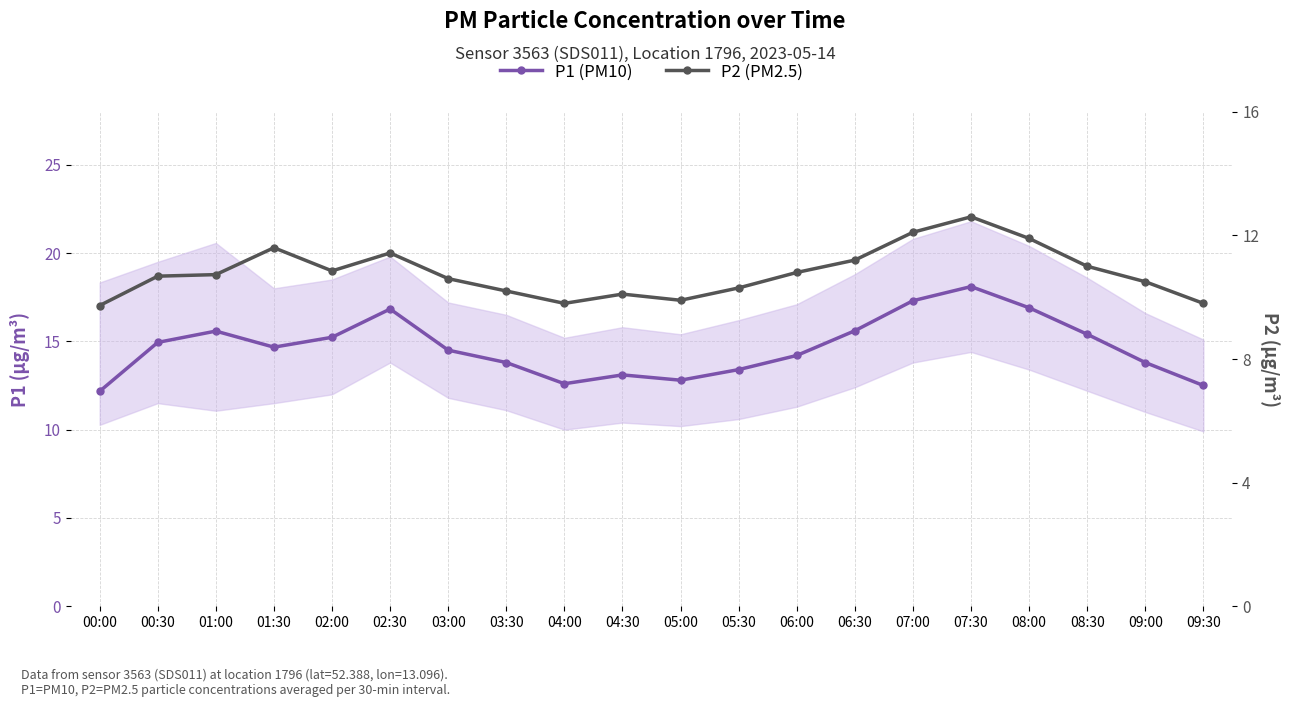

How many values in the P1 (PM10) series exceed 14?

12